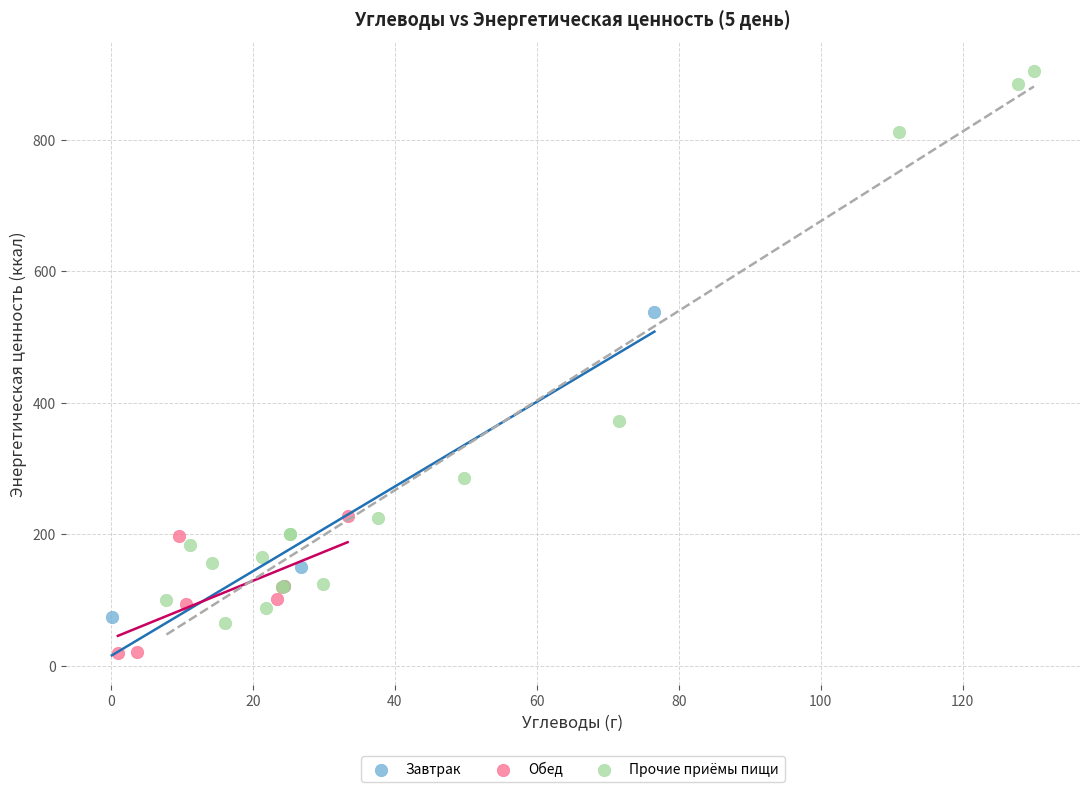

What are all the series names shown in the legend?

Завтрак, Обед, Прочие приёмы пищи